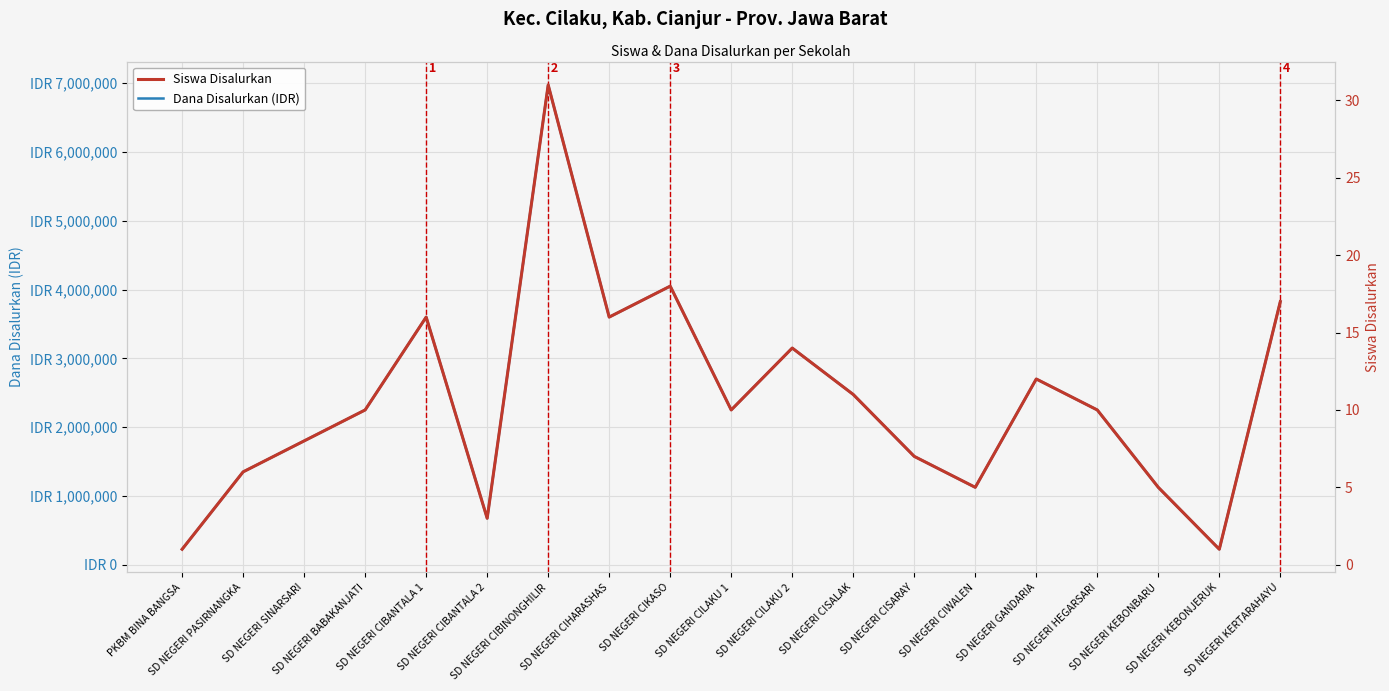

At which label does Siswa Disalurkan first exceed 10?

SD NEGERI CIBANTALA 1